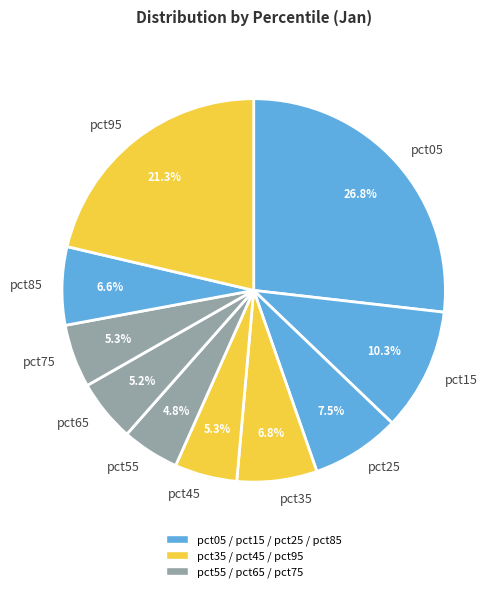

What is the largest slice in the pie chart?

pct05